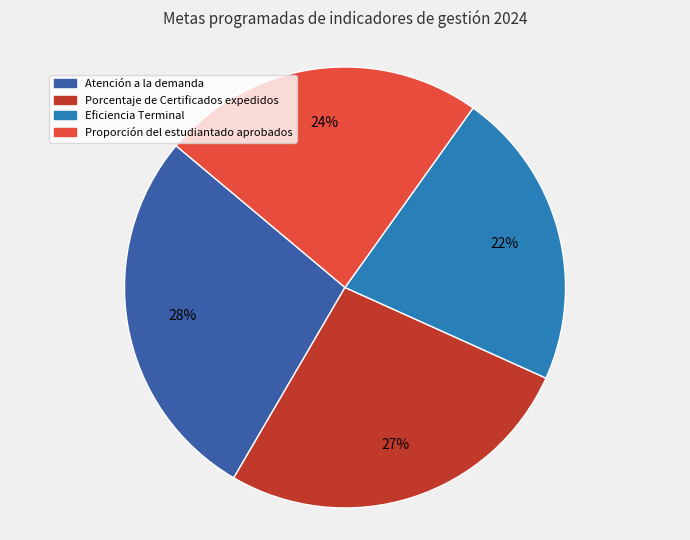

Does any single category account for the majority?

No